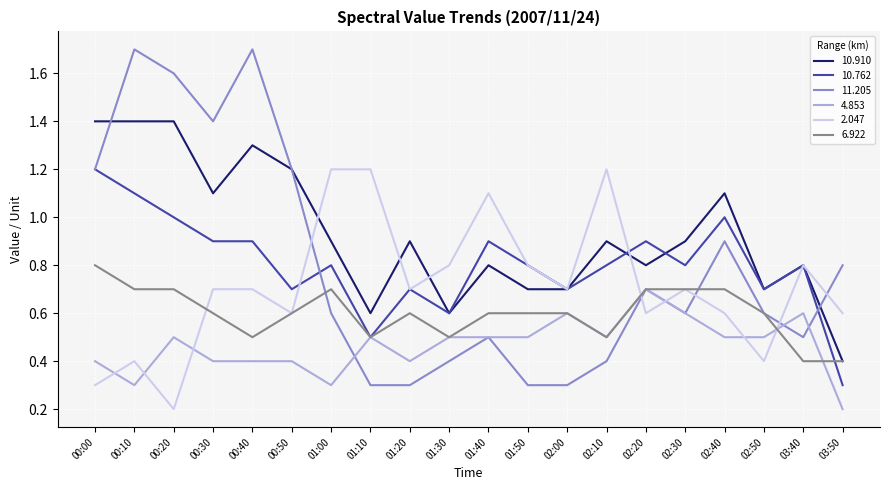

At which label is 10.910 closest to 0?

03:50